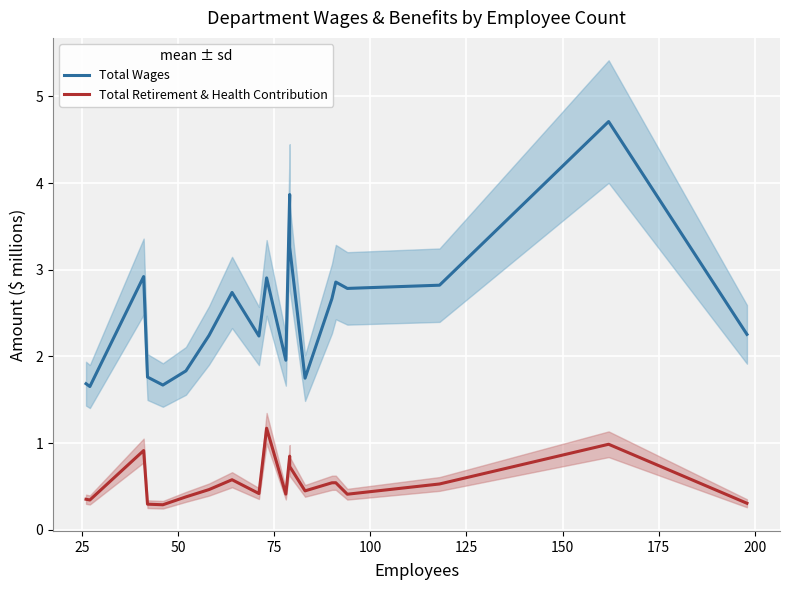

The value of Total Retirement & Health Contribution at 15 is 0.7. True or false?

False